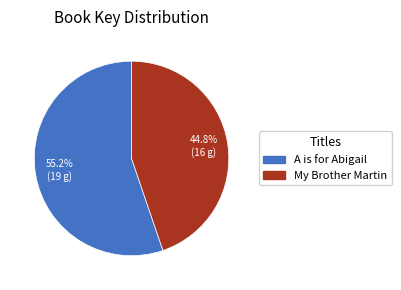

Which slice is the smallest?

My Brother Martin